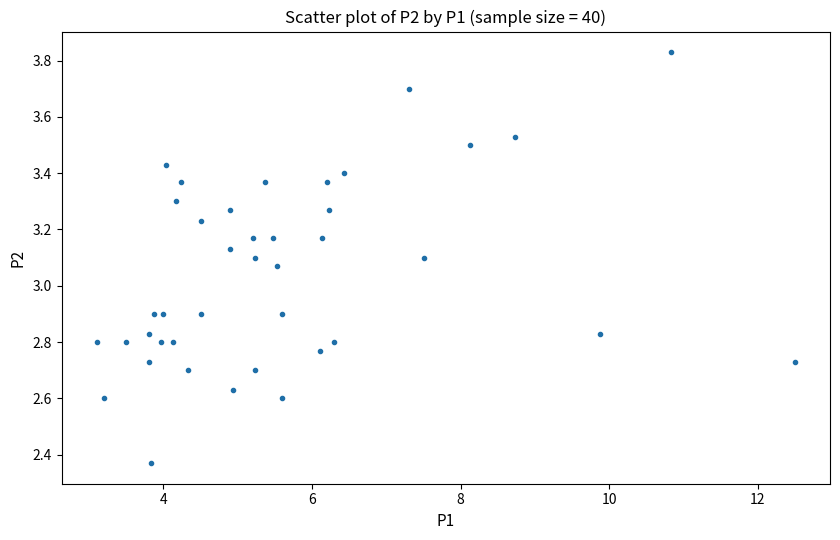

What is the range of X values (max minus min)?

9.4